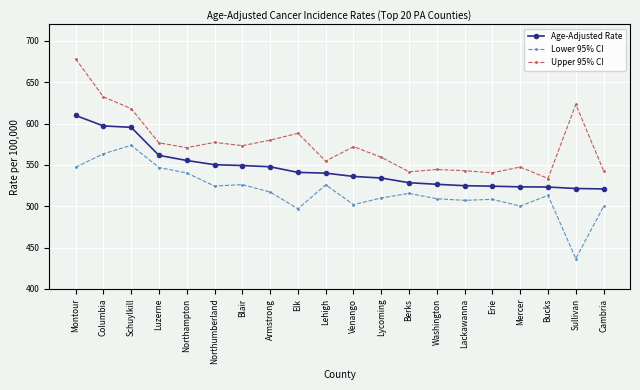

True or false: Lower 95% CI and Upper 95% CI intersect in this chart.

False